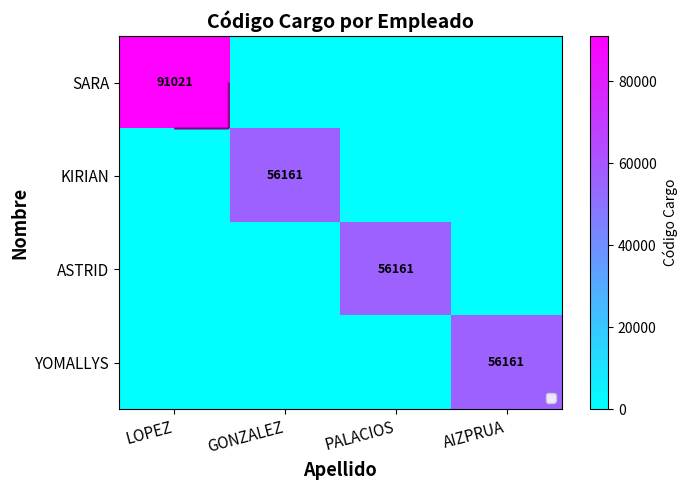

Which category has the lowest value in the ASTRID series?

LOPEZ